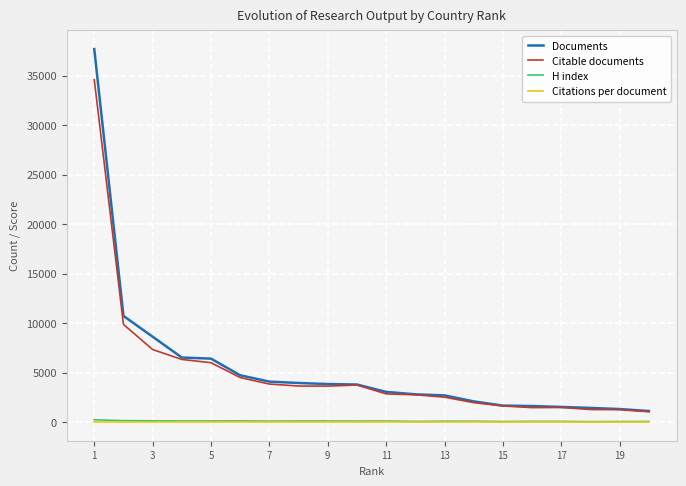

True or false: Documents and H index cross at least once.

False